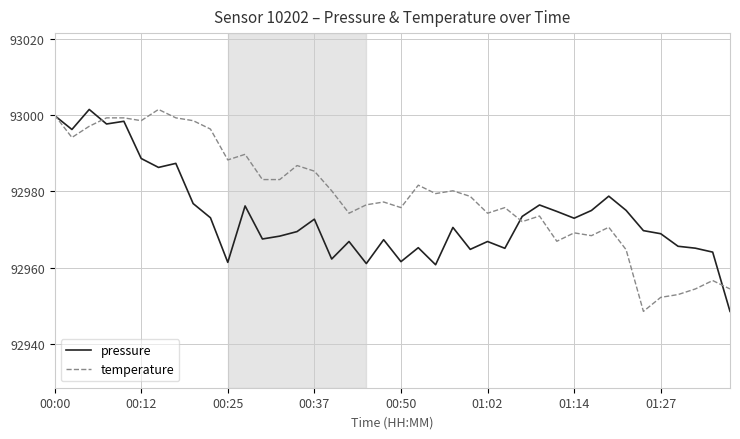

What is the lowest value of the pressure series?

92948.5